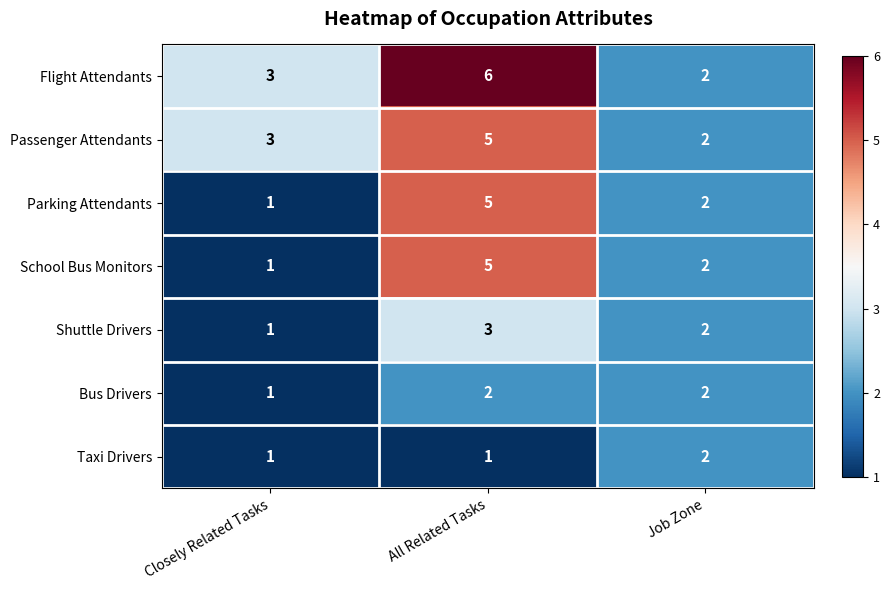

What is the difference between the highest and lowest values at All Related Tasks?

5